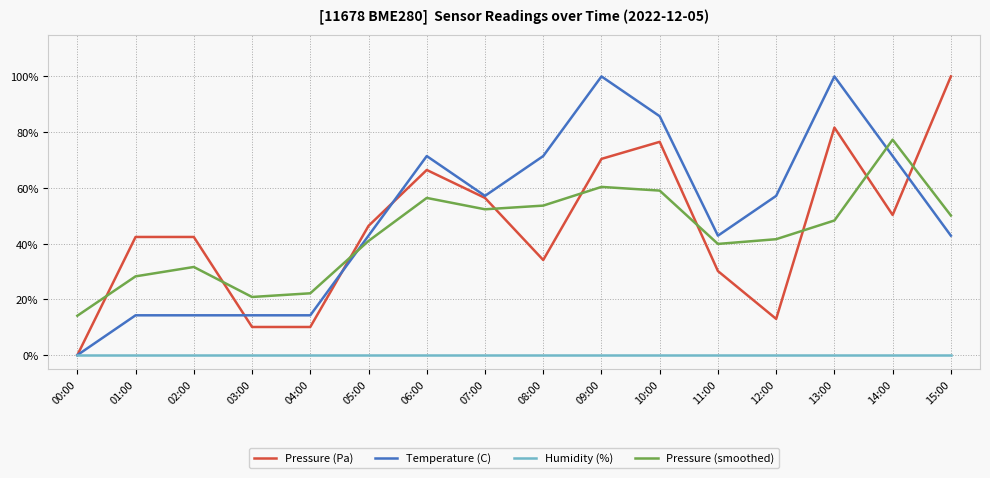

Which series has the largest total across all categories?

Temperature (C)